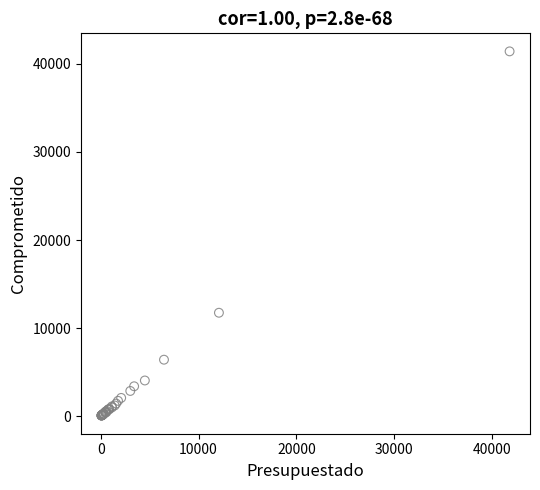

What Y value in the scatter plot is closest to 20747?

11740.1